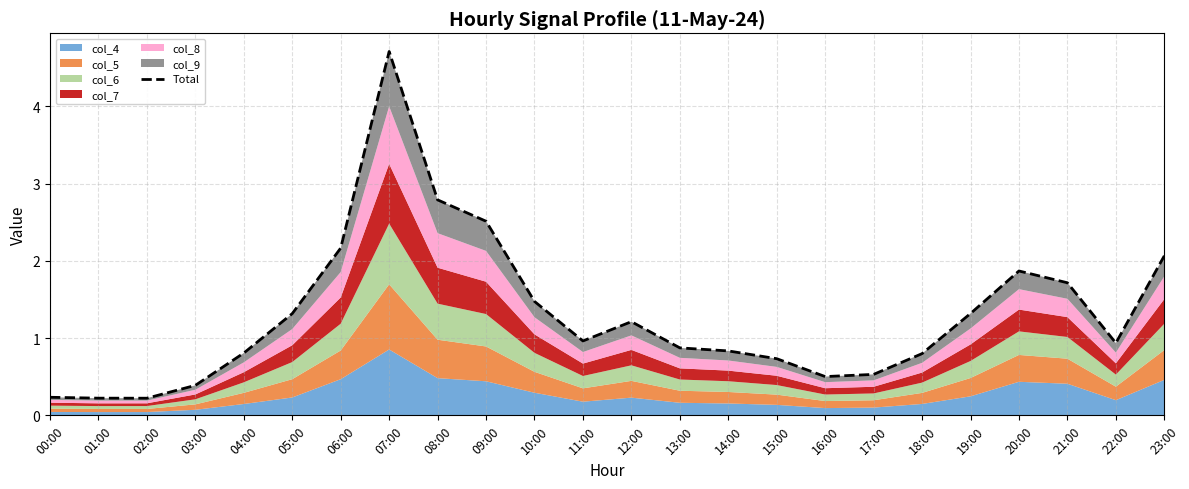

Reading right to left, list all the values displayed in this chart.

2.1	0.9	1.7	1.9	1.3	0.8	0.5	0.5	0.7	0.8	0.9	1.2	1.0	1.5	2.5	2.8	4.7	2.2	1.3	0.8	0.4	0.2	0.2	0.2